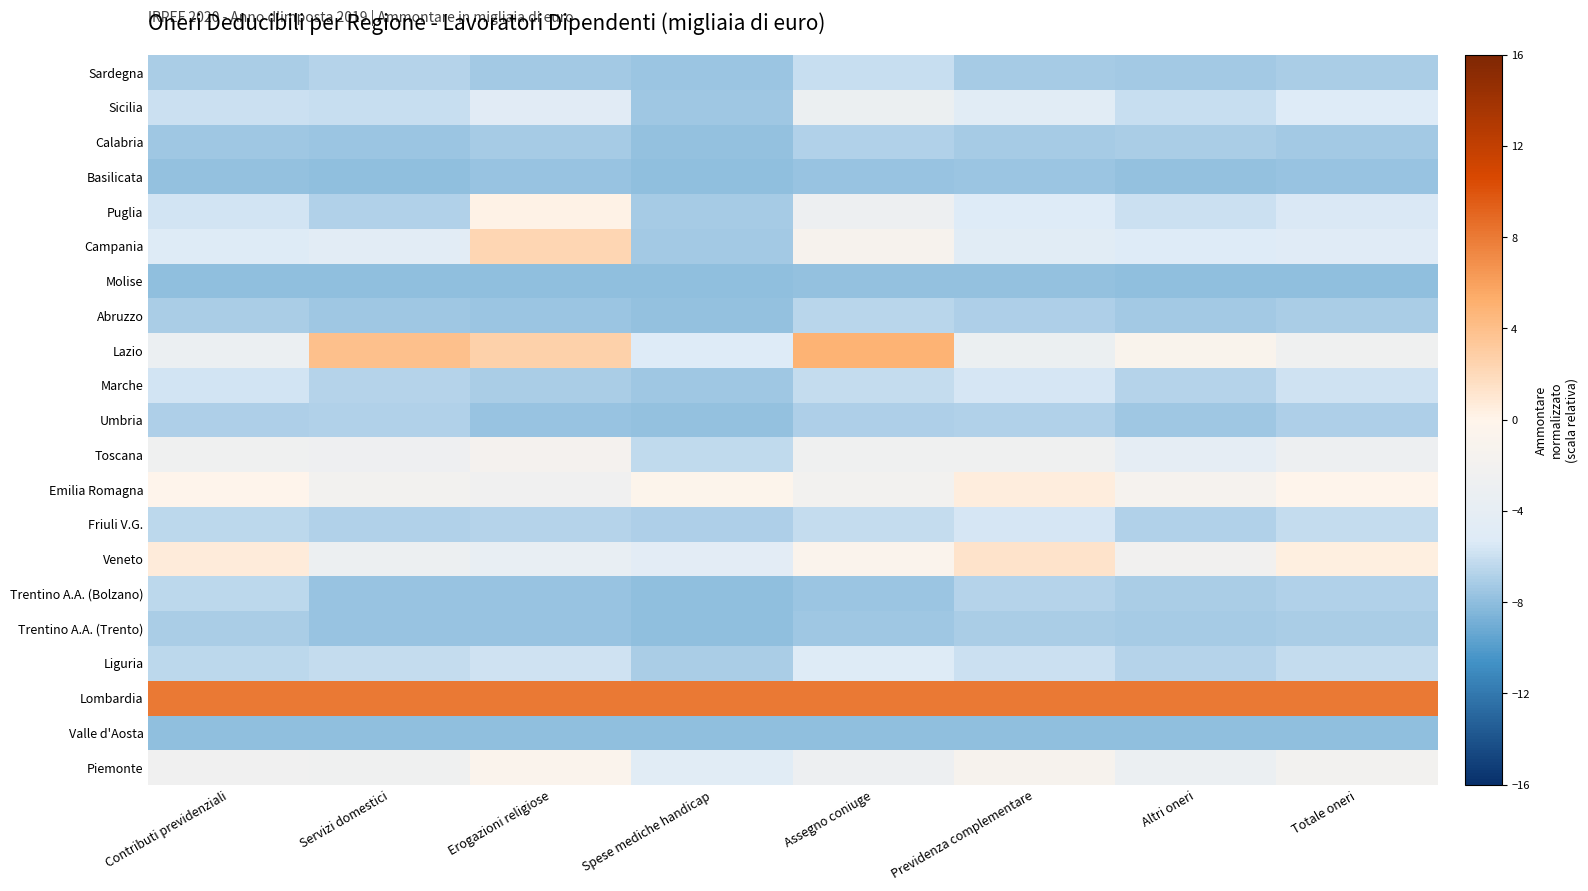

What is the greatest value displayed?

8.0